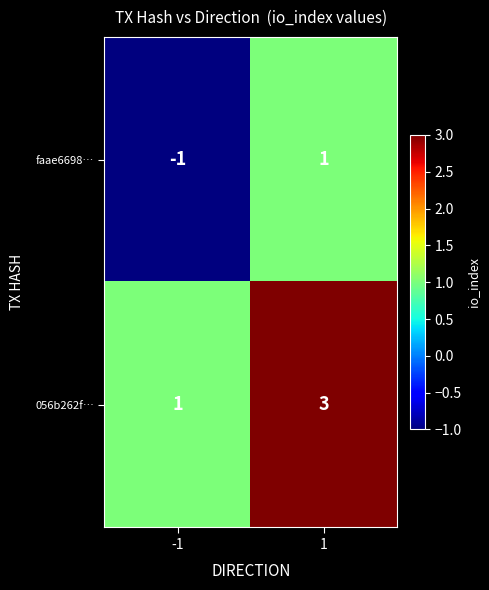

How many distinct data groups are displayed?

2